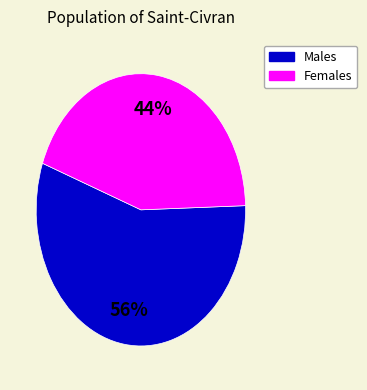

To the nearest percent, what is the difference between the largest and smallest slice percentages?

12%